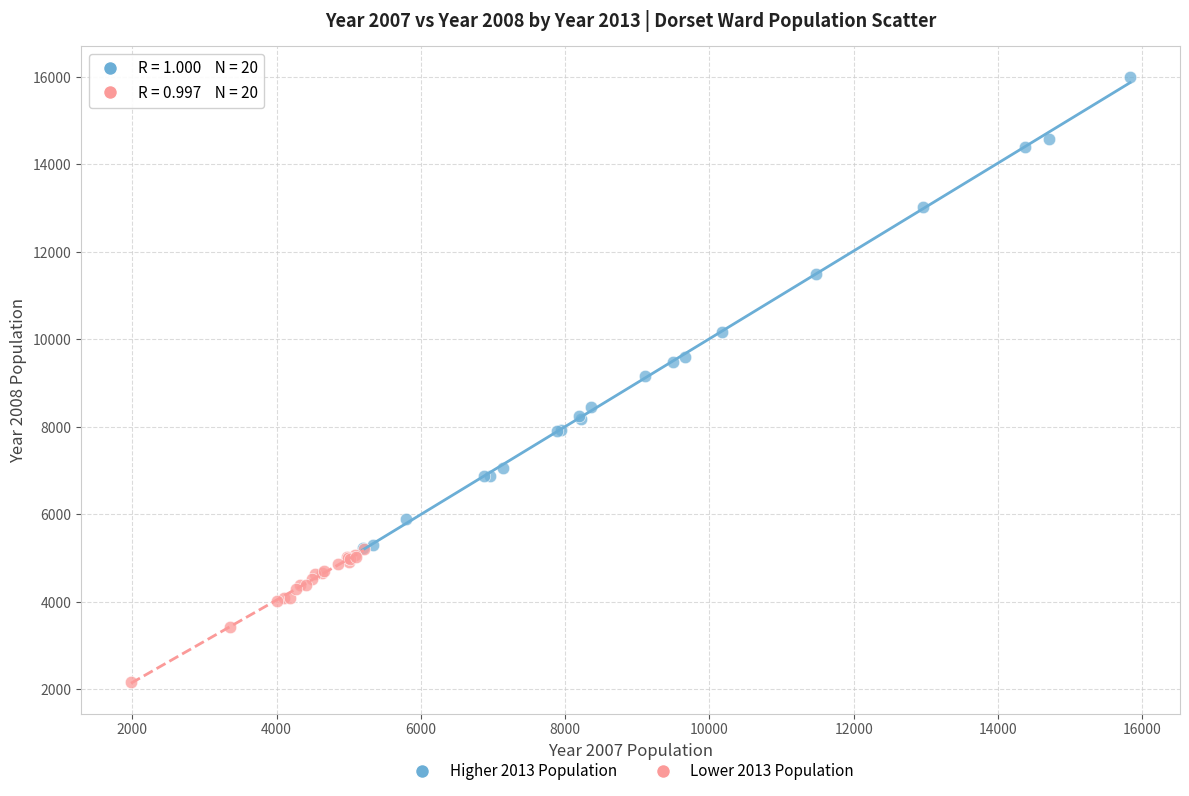

Which series contains the highest Y value?

Higher 2013 Population